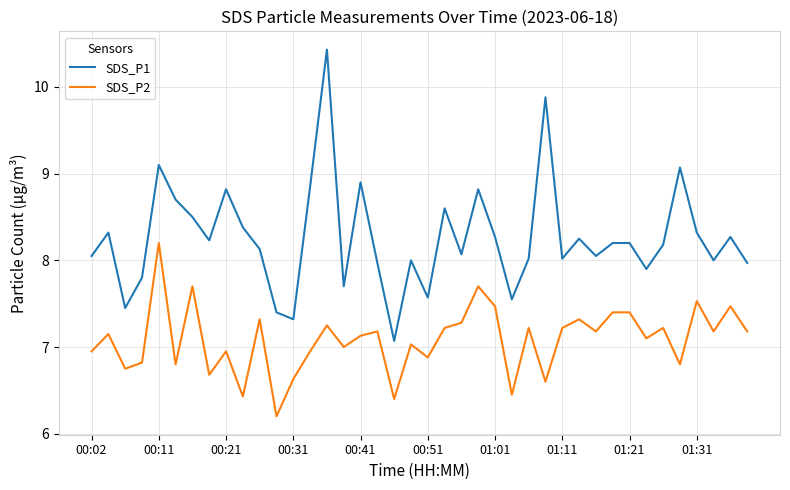

True or false: SDS_P1 and SDS_P2 intersect in this chart.

False